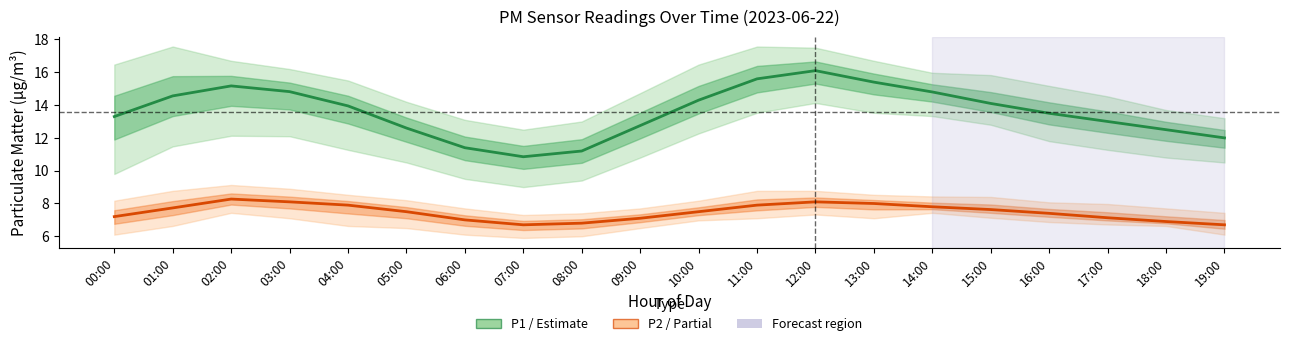

What is the greatest value displayed?

16.1